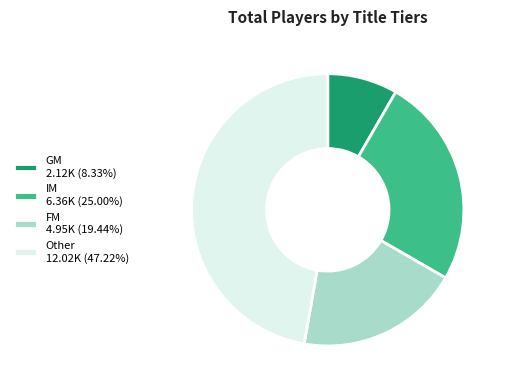

Is the sum of FM 4.95K (19.44%) and GM 2.12K (8.33%) greater than half?

No